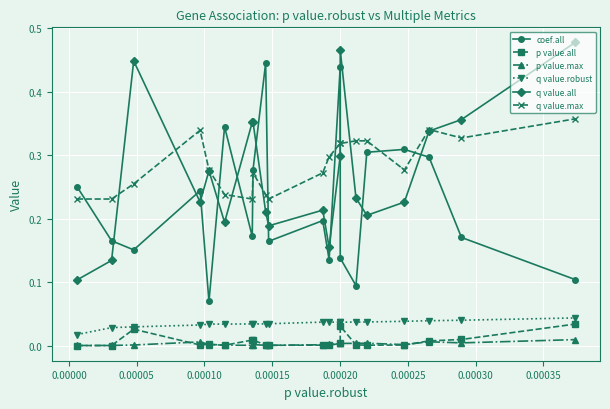

True or false: p value.max and p value.all intersect in this chart.

True